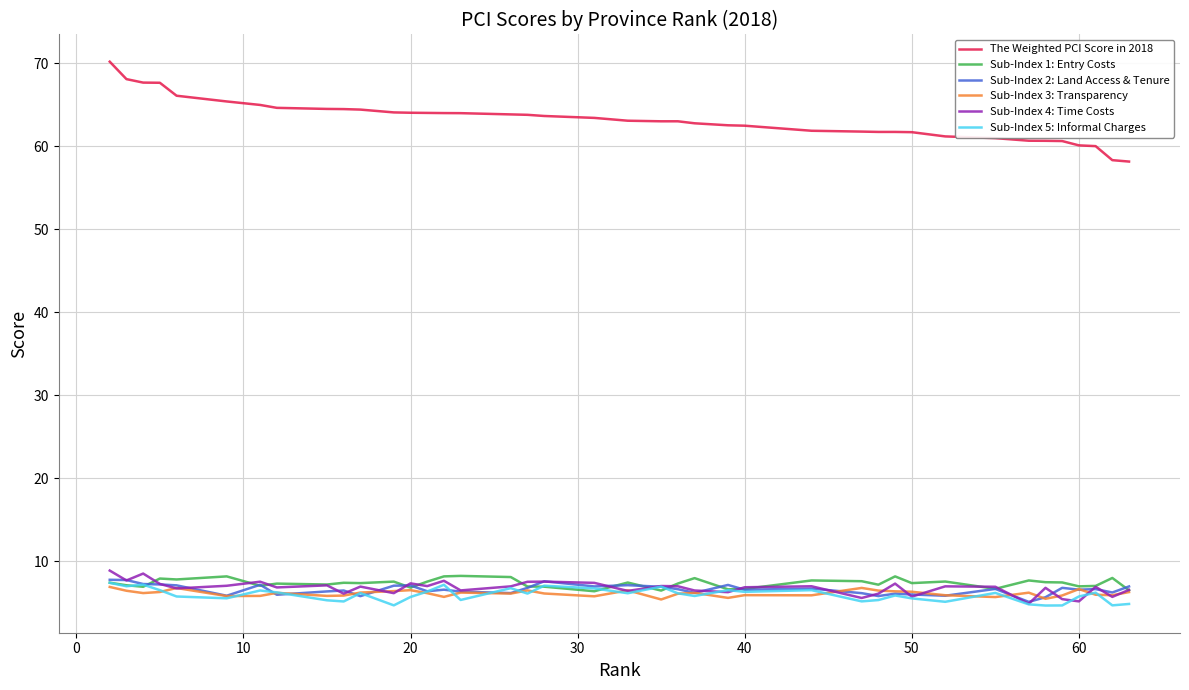

Which series has the widest spread of values?

The Weighted PCI Score in 2018